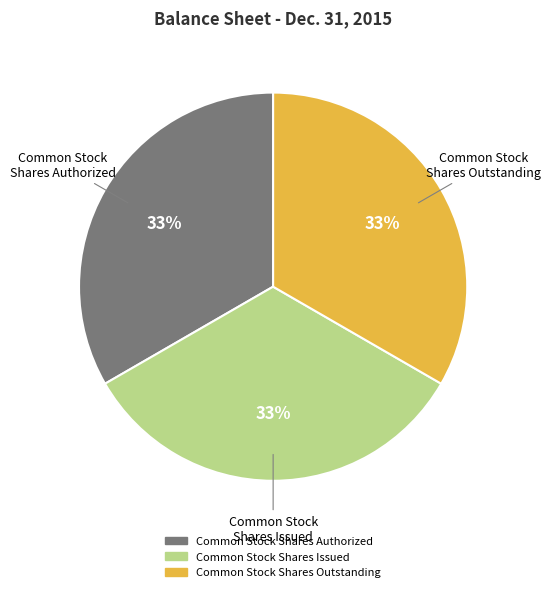

To the nearest percent, what is the average slice percentage?

33%